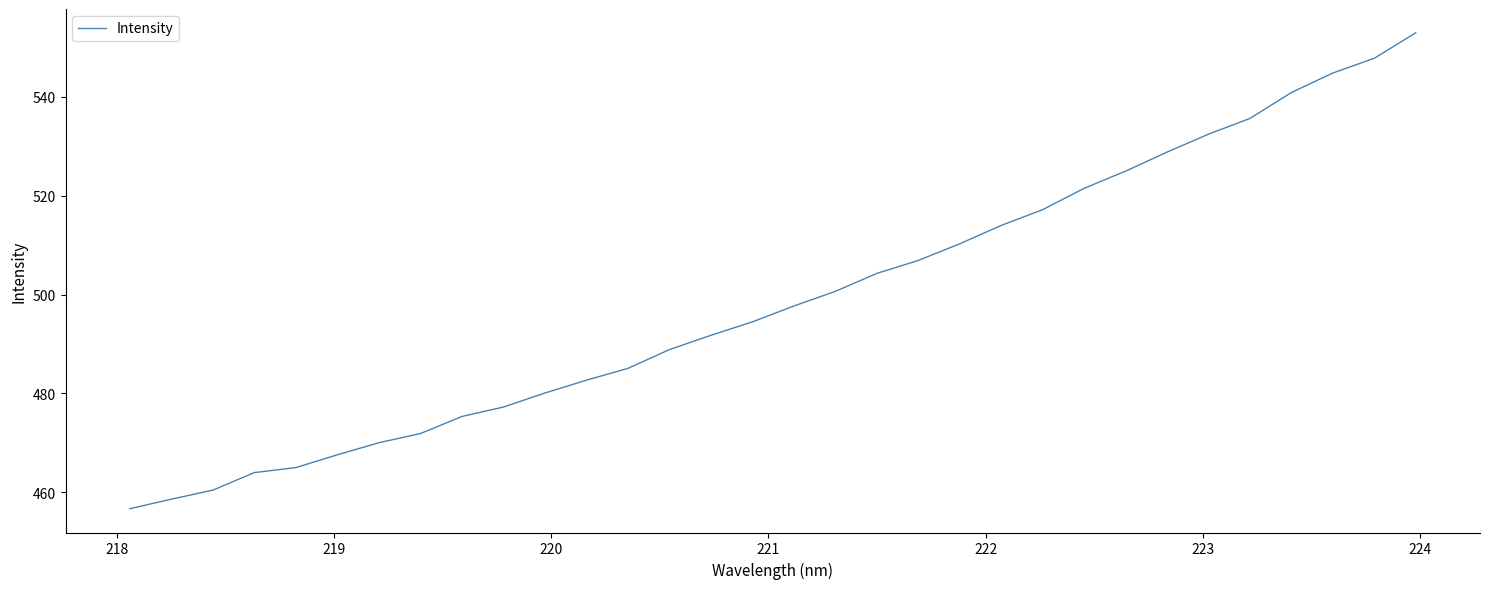

What is the greatest value displayed?

553.0